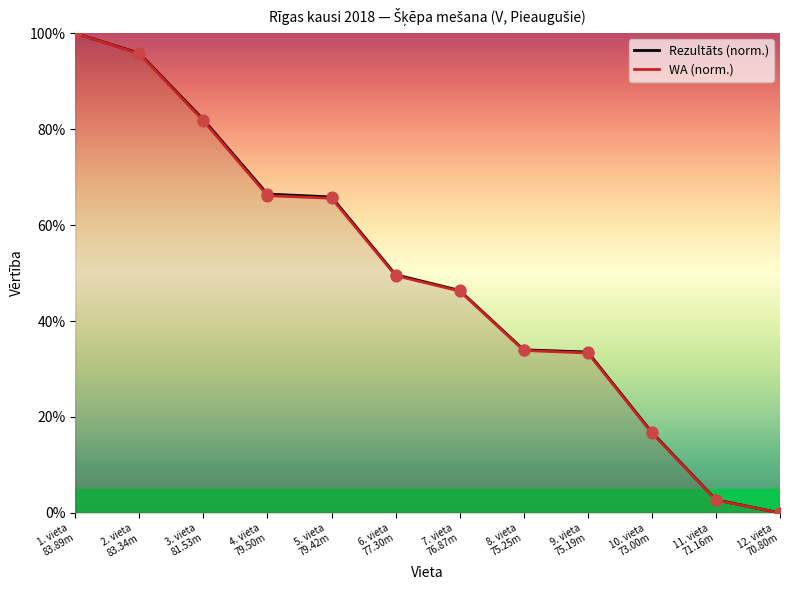

What is the maximum value shown in the chart?

100.0